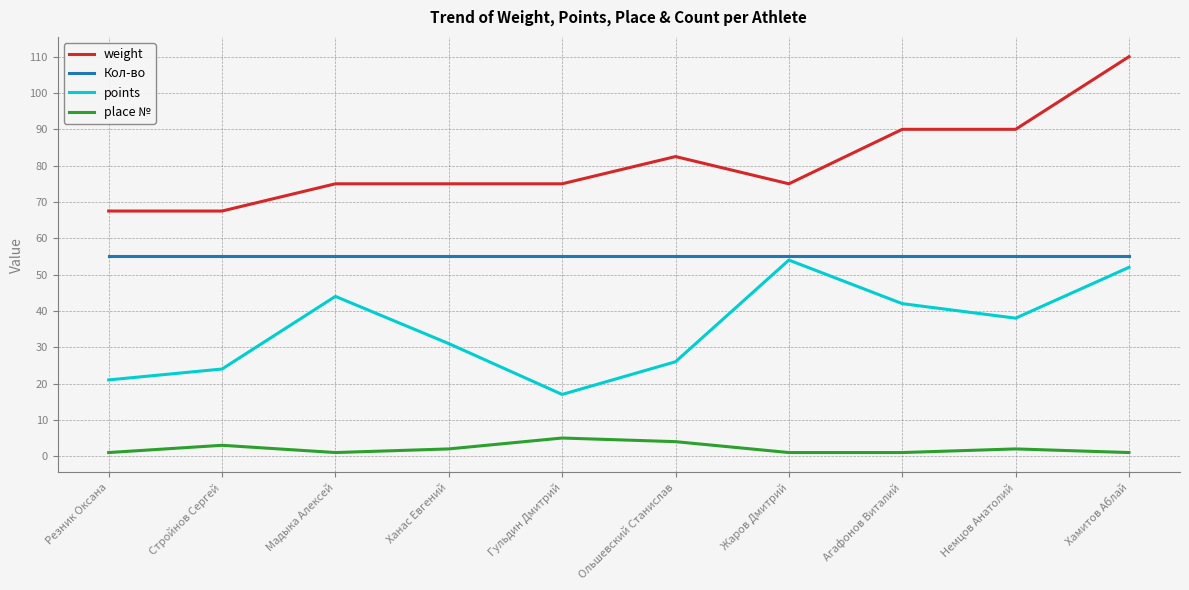

What is the average value of the place № series?

2.1